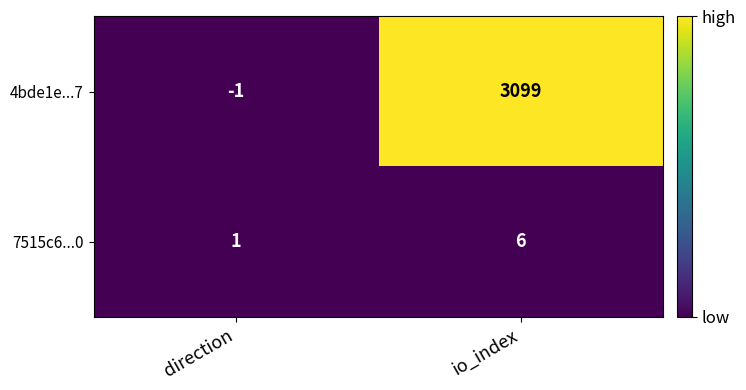

List the series in order of their overall mean, highest first.

4bde1e...7, 7515c6...0